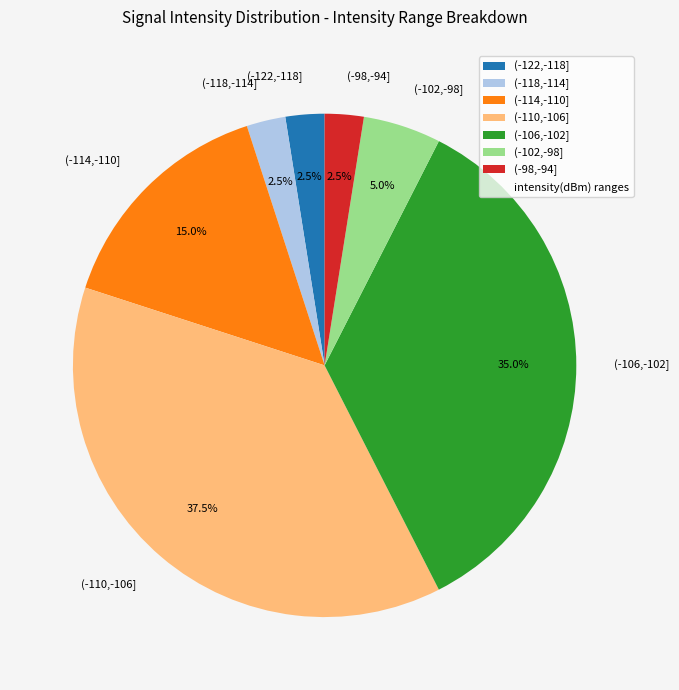

To the nearest percent, what is the difference between the largest and smallest slice percentages?

35%